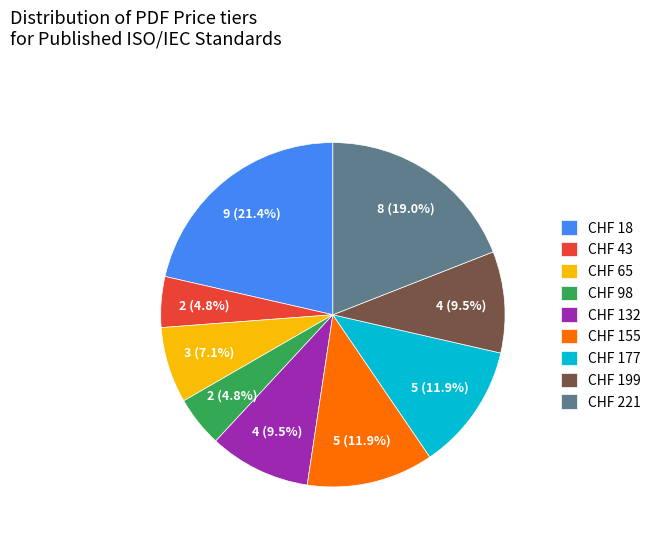

To the nearest percent, what is the average slice percentage?

11%